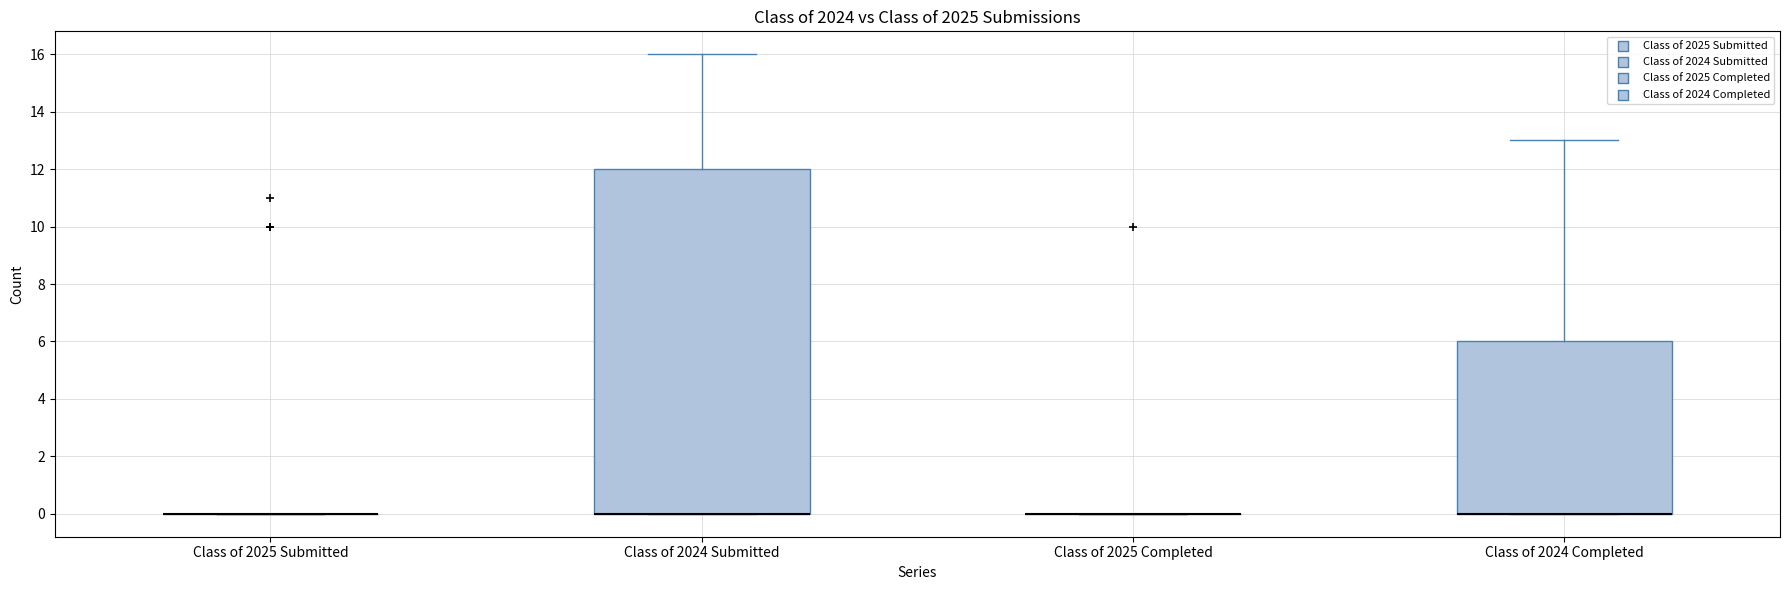

Reading left to right, read every box against the y-axis: the position of its median line, the range the box covers, and the ends of its whiskers. The values are not printed on the chart, so give them approximately, as read against the axis.

Class of 2025 Submitted: box collapsed to a line at 0, whiskers 0 to 0
Class of 2024 Submitted: median 0 (drawn on the box's lower edge), box 0 to 12, whiskers 0 to 16
Class of 2025 Completed: box collapsed to a line at 0, whiskers 0 to 0
Class of 2024 Completed: median 0 (drawn on the box's lower edge), box 0 to 6, whiskers 0 to 13